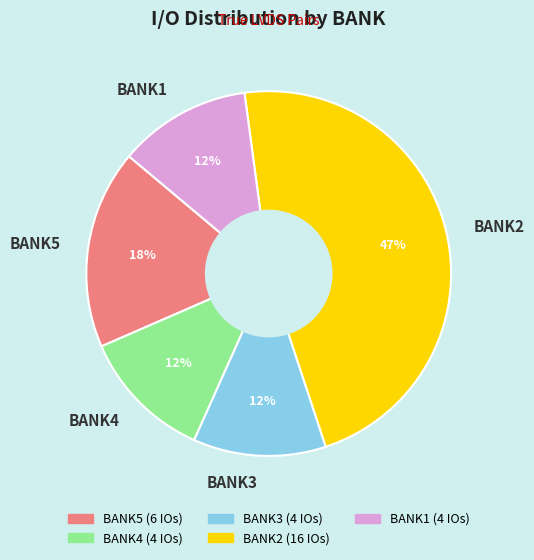

Is the sum of BANK1 and BANK4 greater than half?

No